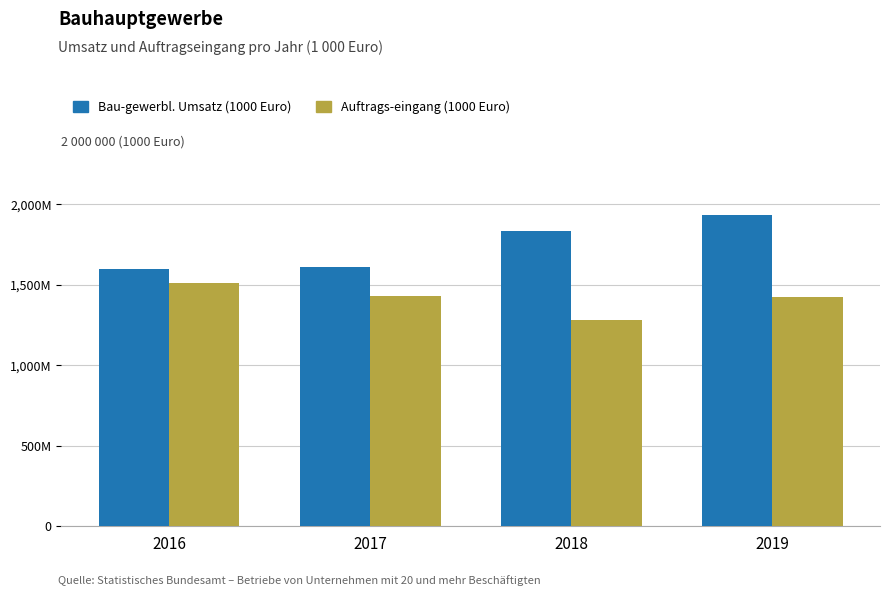

Does the chart contain any negative values?

No